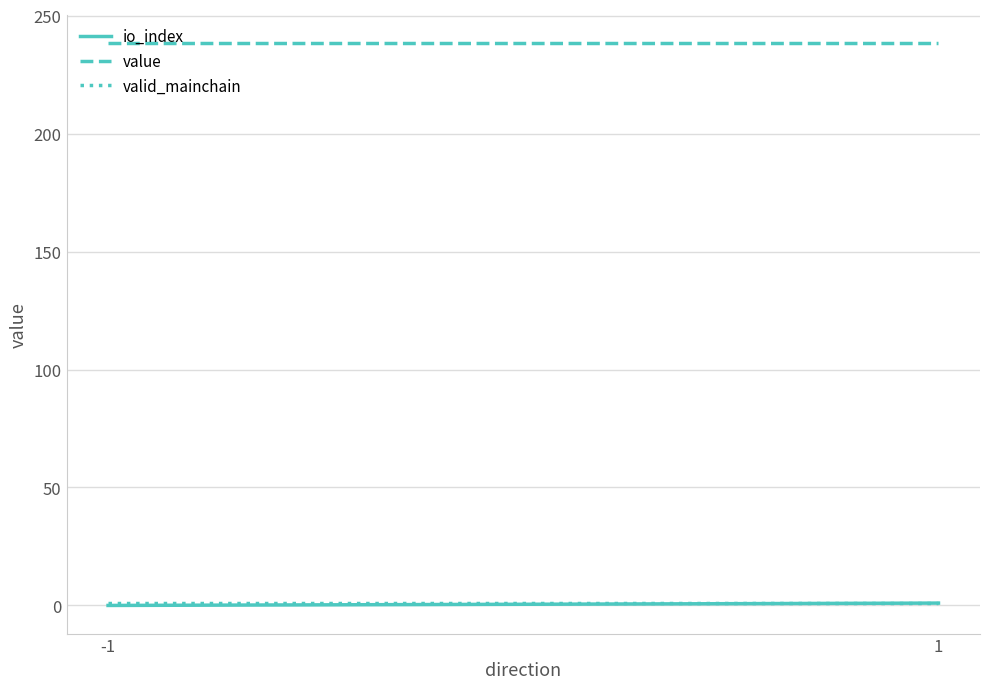

What is the total value across all series at 1?

240.5